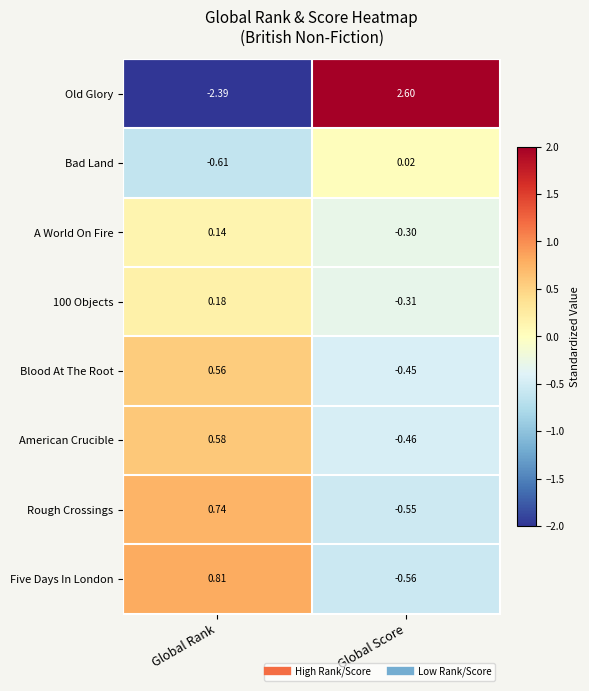

At which label is Bad Land closest to 0?

Global Score